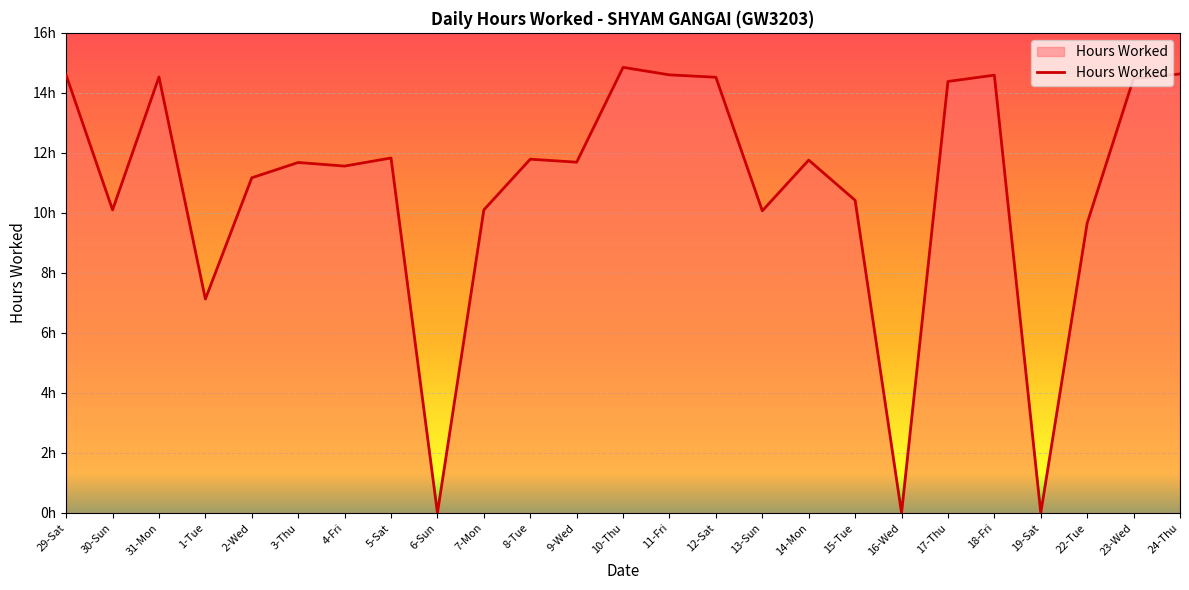

How many lines are shown in the chart?

1